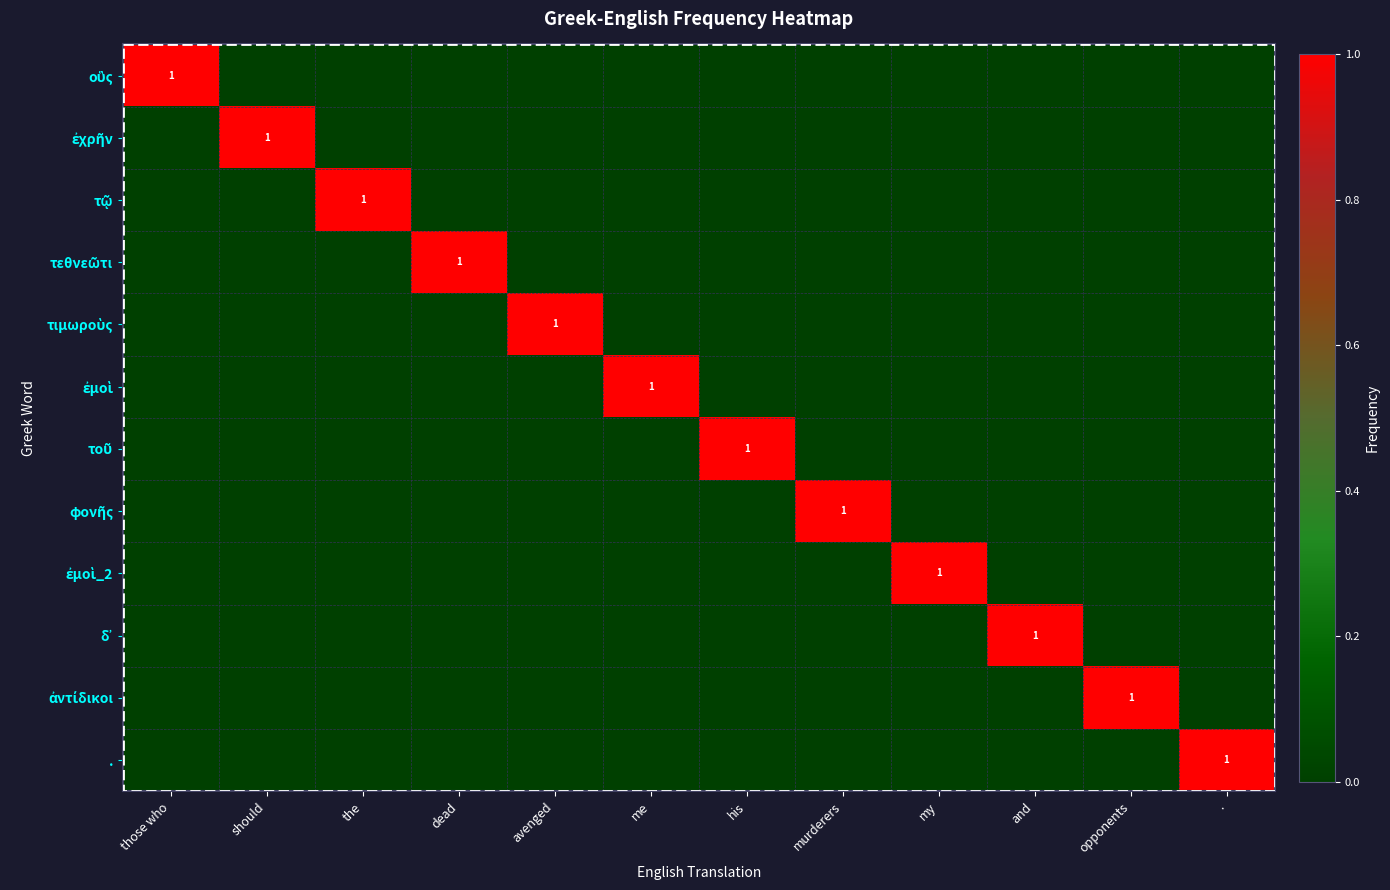

At which label is οὓς closest to 0?

should